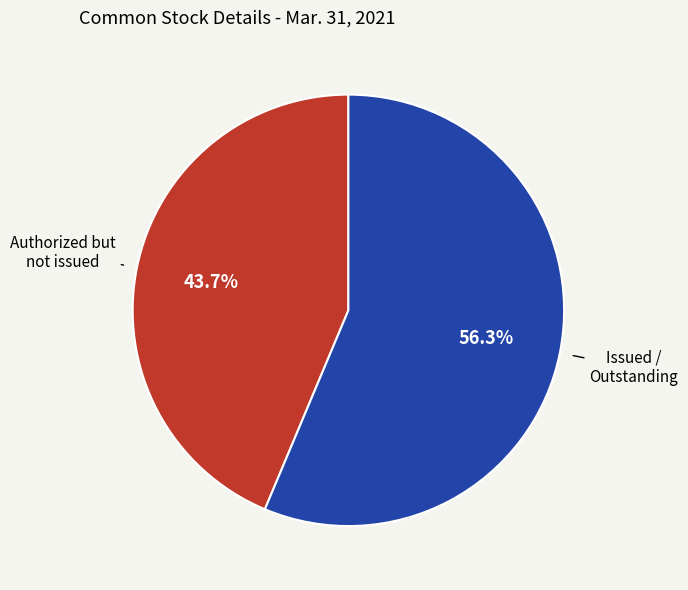

What is the largest slice in the pie chart?

Issued / Outstanding